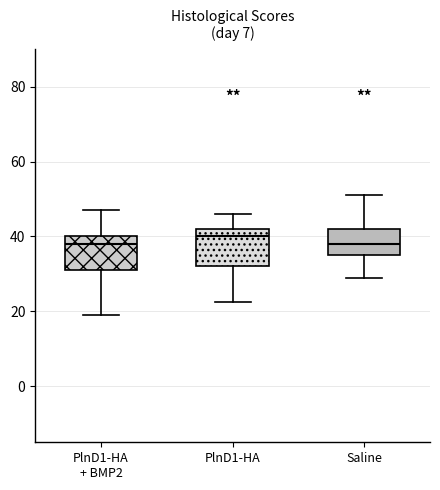

Where does the lower whisker of the box for PlnD1-HA + BMP2 end on the y-axis? The values are not printed on the chart, so give them approximately, as read against the axis.

20